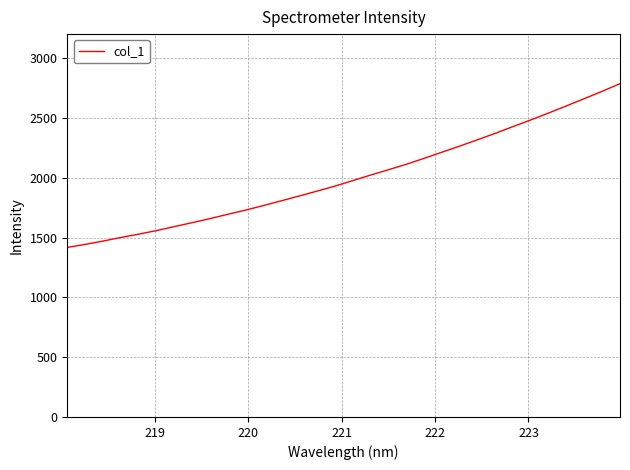

What is the greatest value displayed?

2786.0